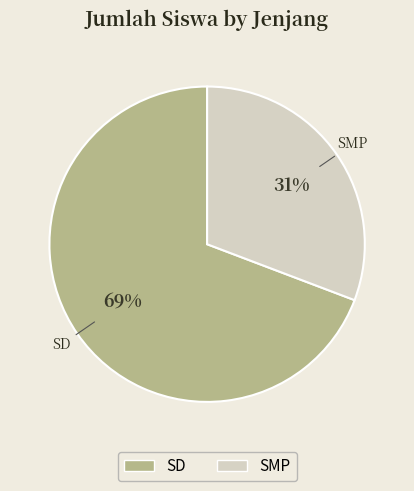

Between SD and SMP, which is larger?

SD